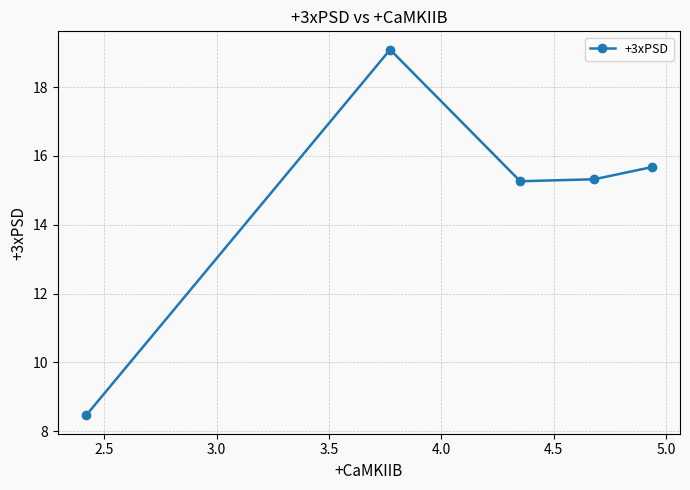

Is this an area chart (filled region under the line)?

No